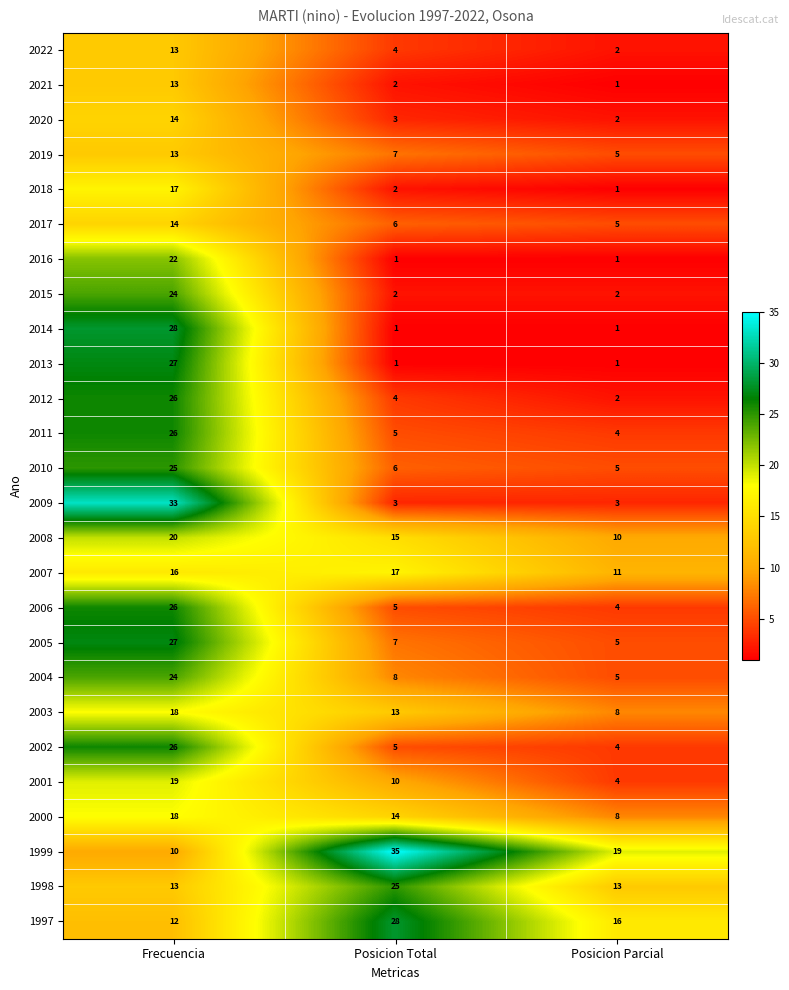

At which category is the sum across all series the highest?

Frecuencia